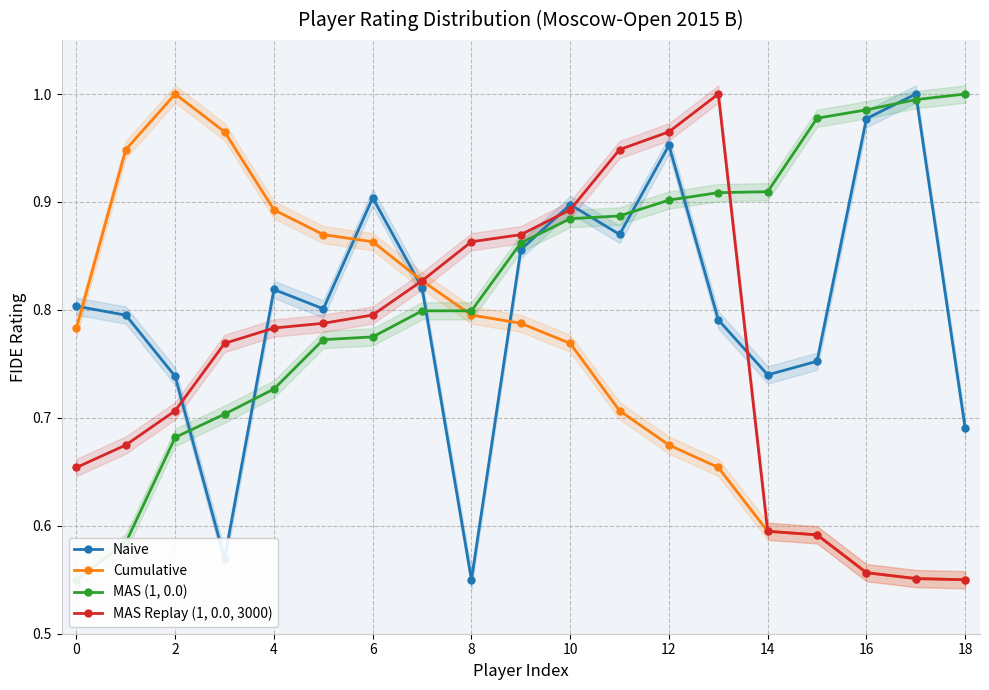

What is the label of the 12th point from the left?

11